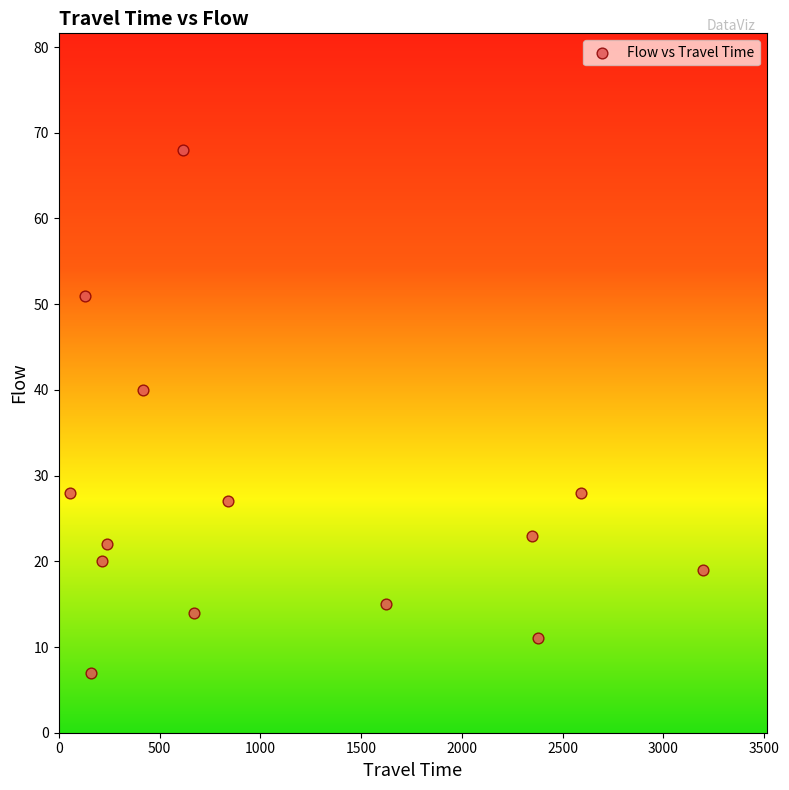

What Y value in the scatter plot is closest to 37?

40